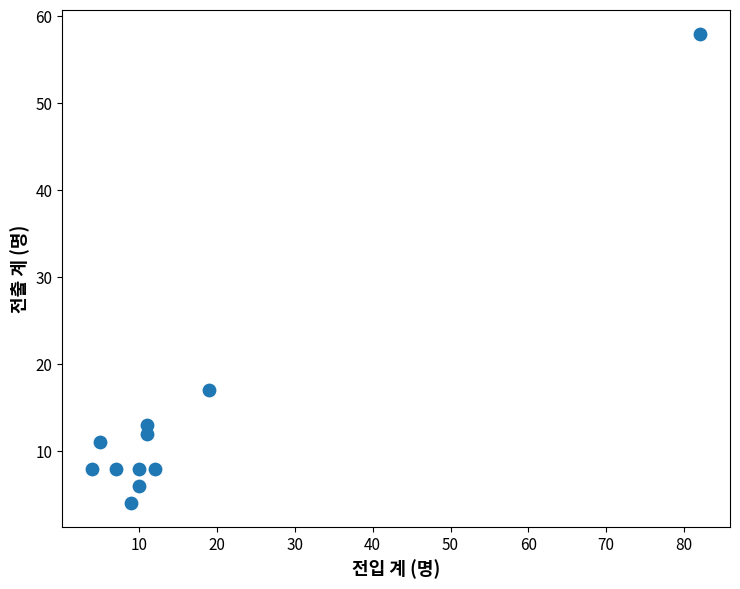

What is the range of X values (max minus min)?

78